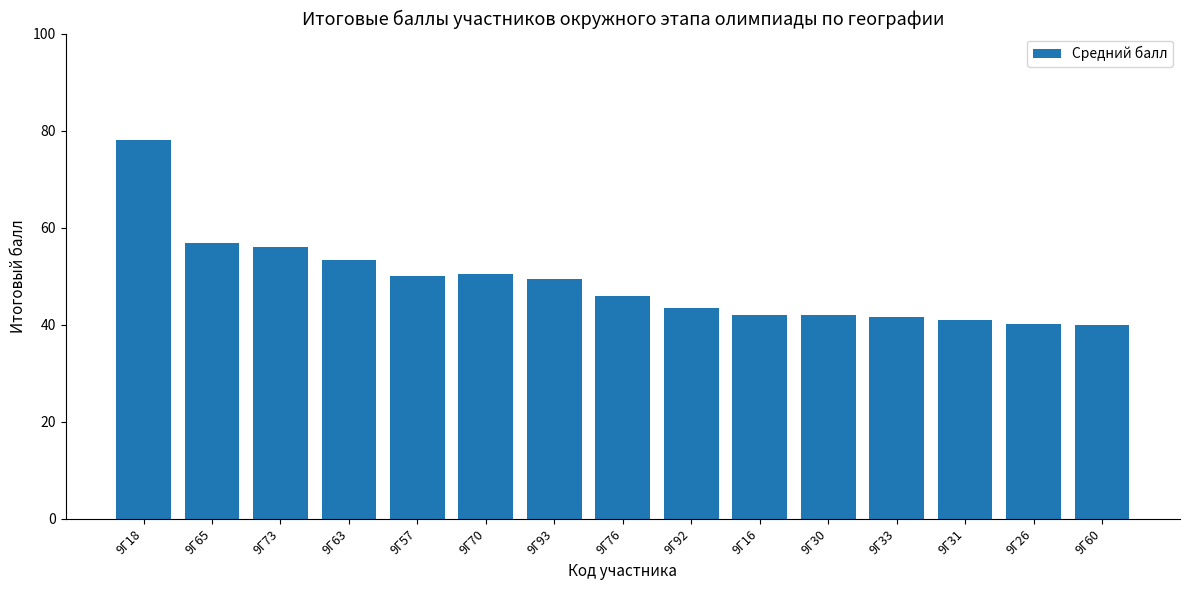

What is the value of the 3rd bar from the left?

56.0